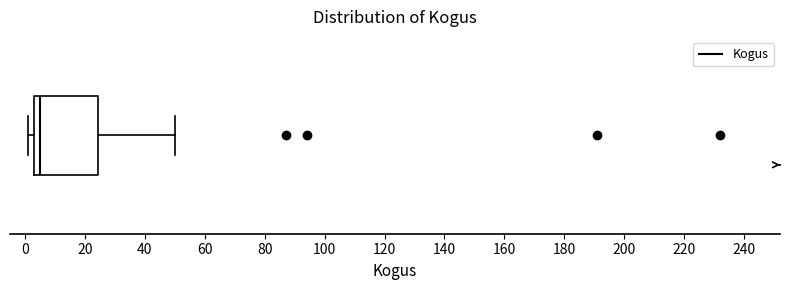

Read this box plot against the x-axis: the position of the median line, the range covered by the box, and the ends of both whiskers. The values are not printed on the chart, so give them approximately, as read against the axis.

median 6, box 4 to 24, whiskers 2 to 50